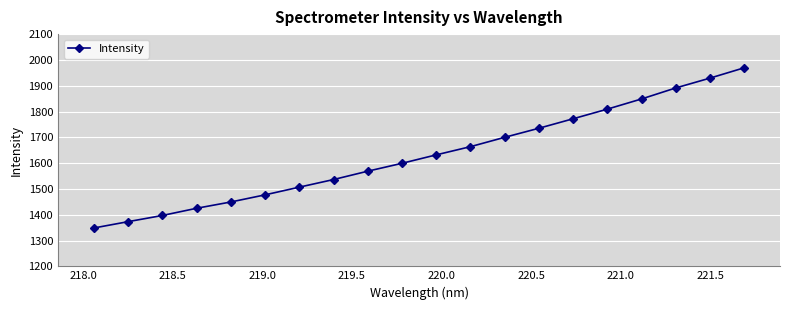

True or false: there are more than 0 points higher than both neighbors.

False